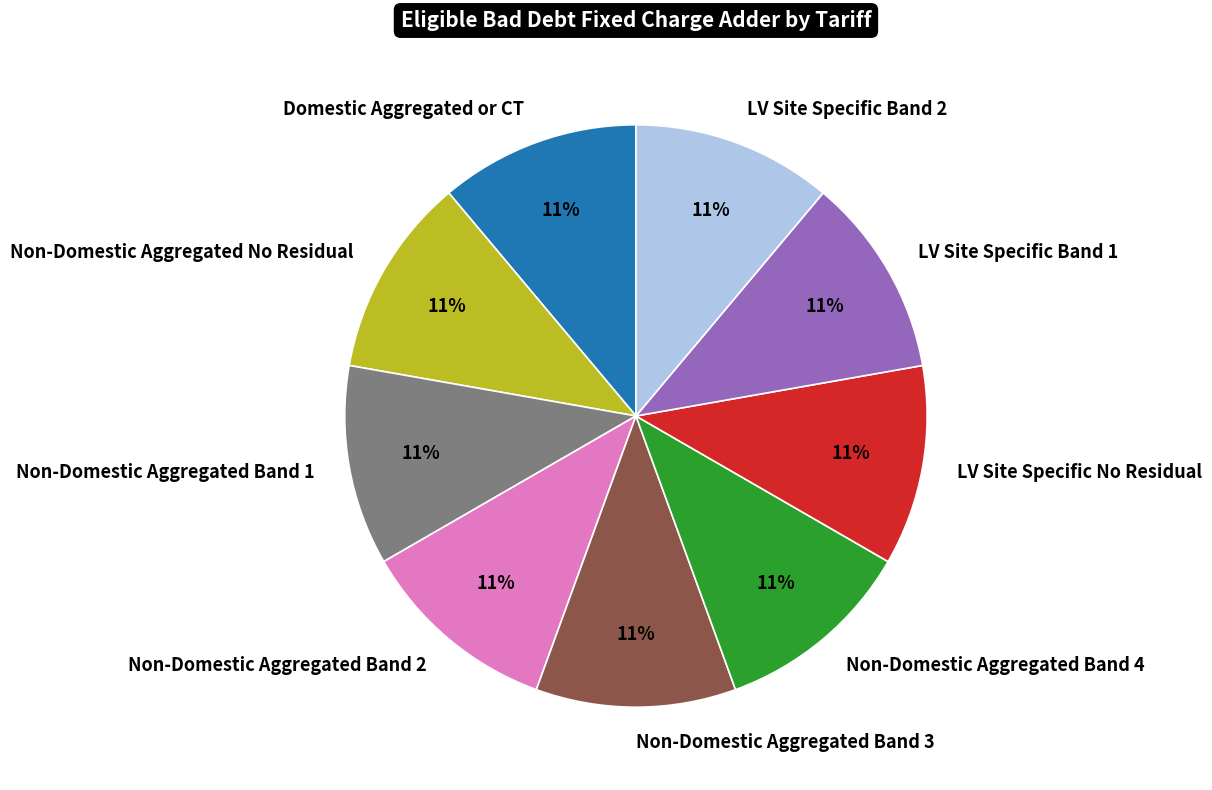

Is it true that LV Site Specific Band 1 is 11% of the pie?

True